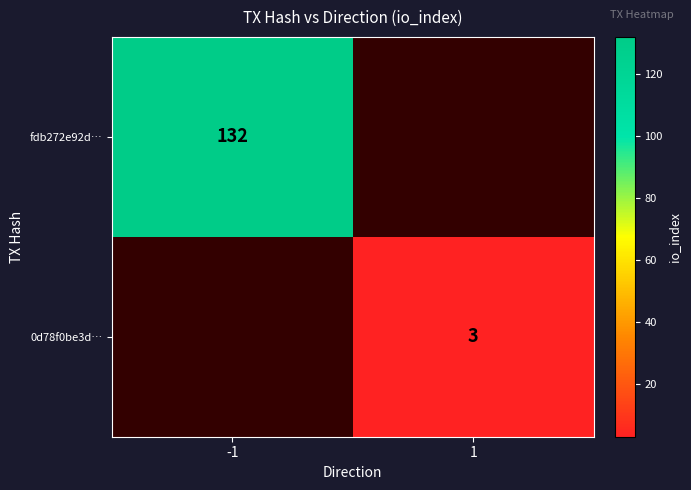

Is it true that 0d78f0be3d… equals 1.1 at 1?

False